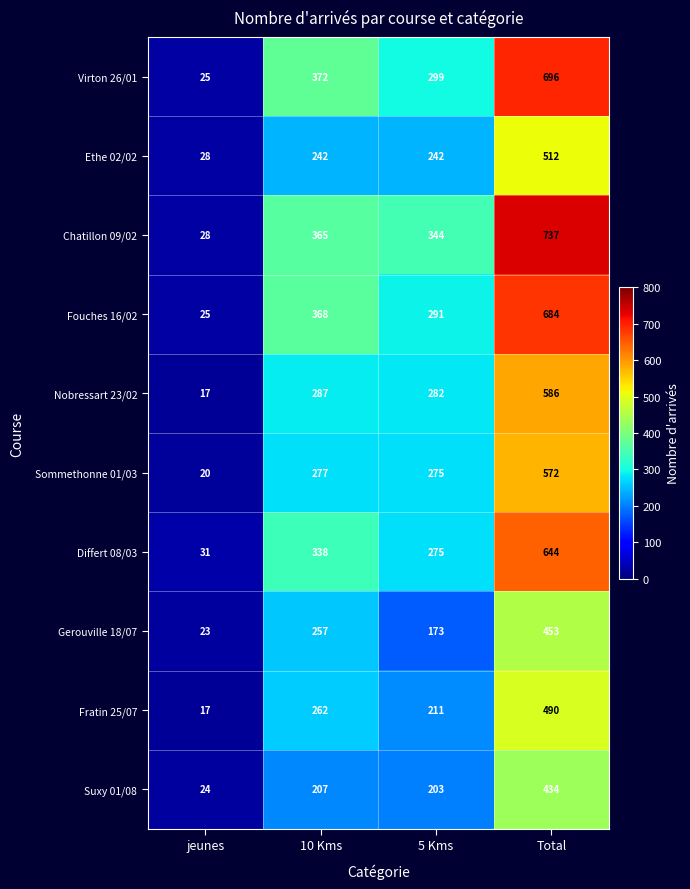

Which series has the widest spread of values?

Chatillon 09/02